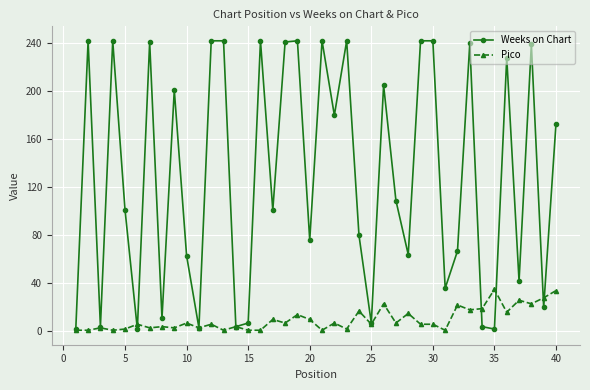

Which series has the widest spread of values?

Weeks on Chart